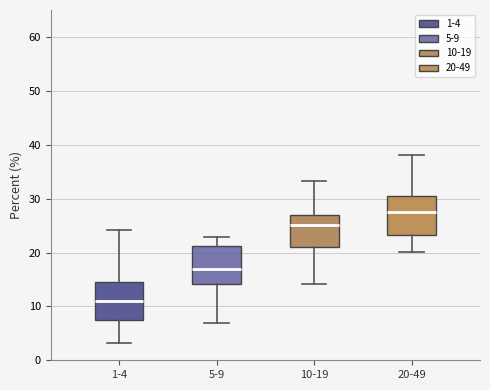

Reading left to right, read every box against the y-axis: the position of its median line, the range the box covers, and the ends of its whiskers. The values are not printed on the chart, so give them approximately, as read against the axis.

1-4: median 11, box 8 to 14, whiskers 3 to 24
5-9: median 17, box 14 to 21, whiskers 7 to 23
10-19: median 25, box 21 to 27, whiskers 14 to 33
20-49: median 28, box 23 to 31, whiskers 20 to 38